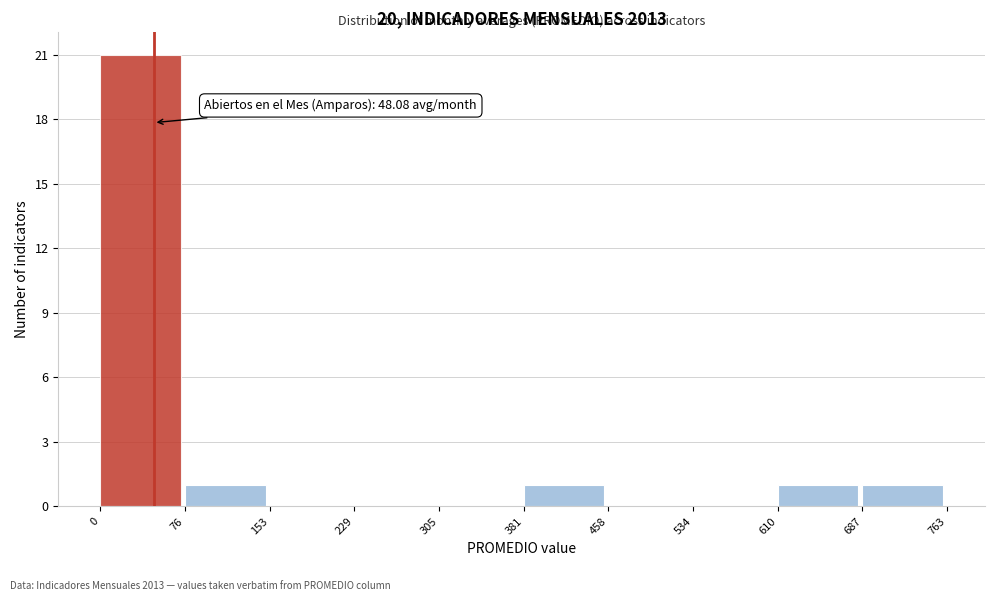

Over which range of the x-axis is the bar tallest?

0 to 76